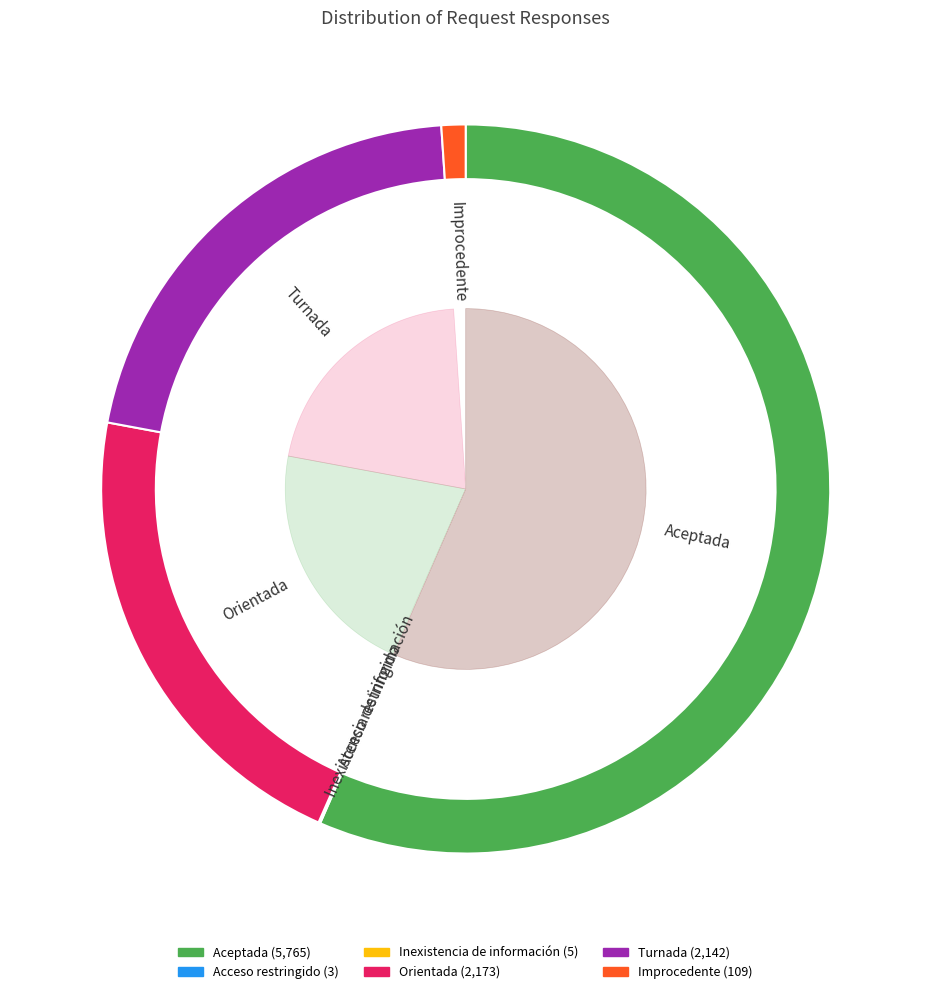

Is Aceptada the majority of the pie?

Yes